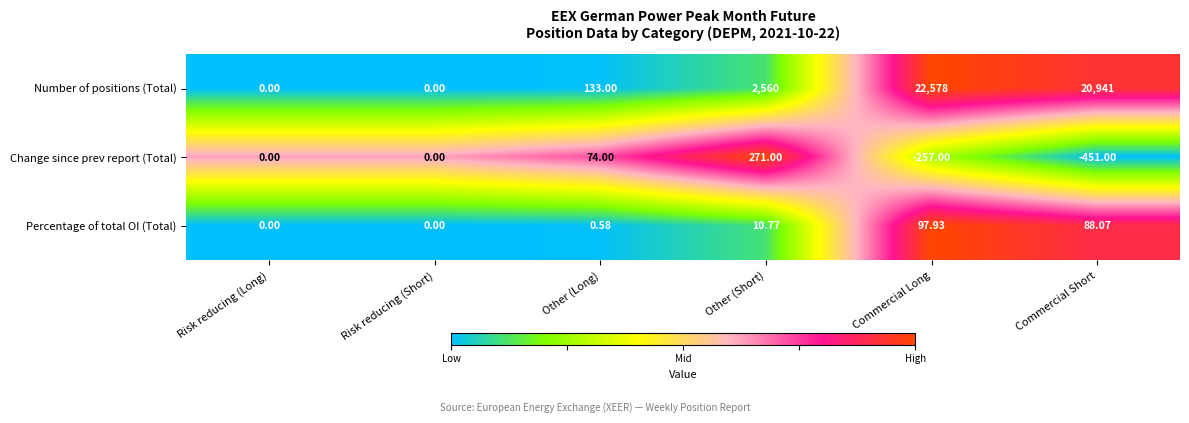

How many categories are shown in the chart?

6